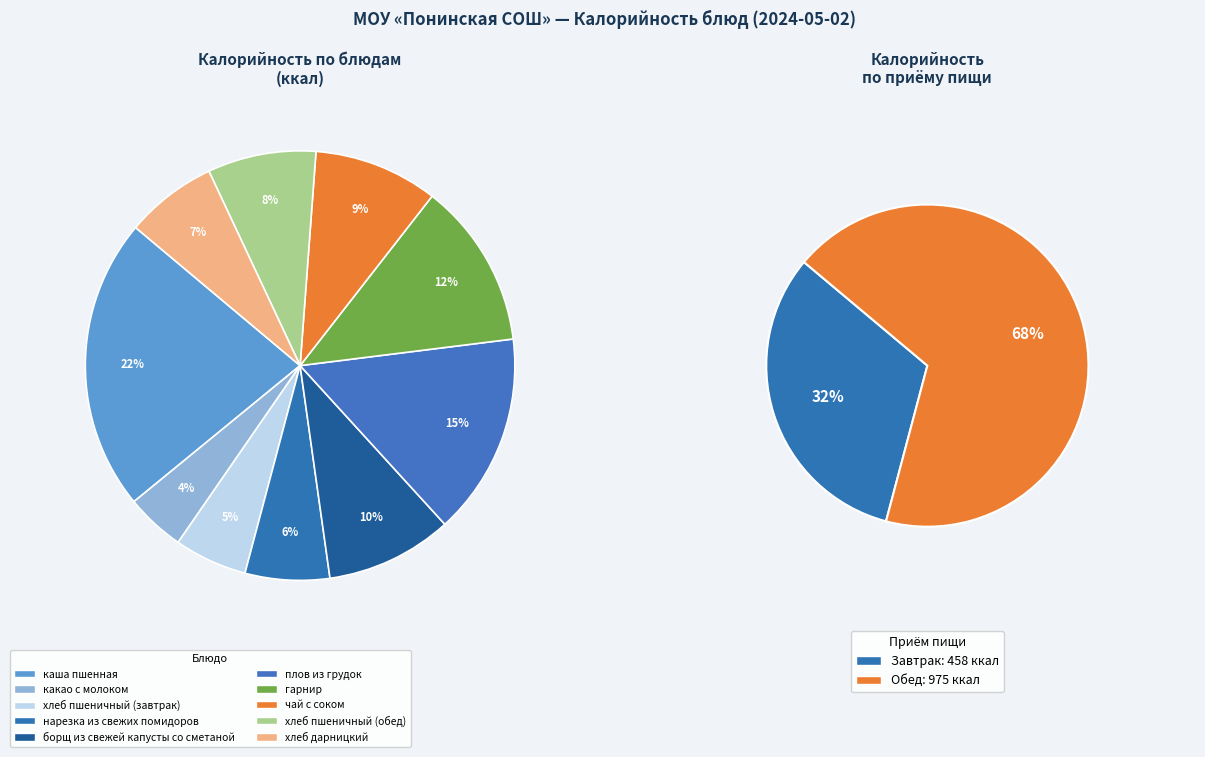

Is there any slice that represents more than half of the pie?

No